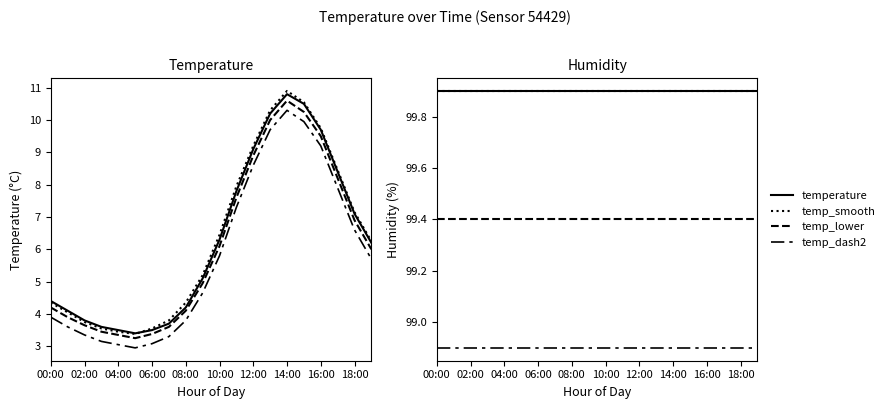

What is the lowest value of the temp_smooth series?

3.4